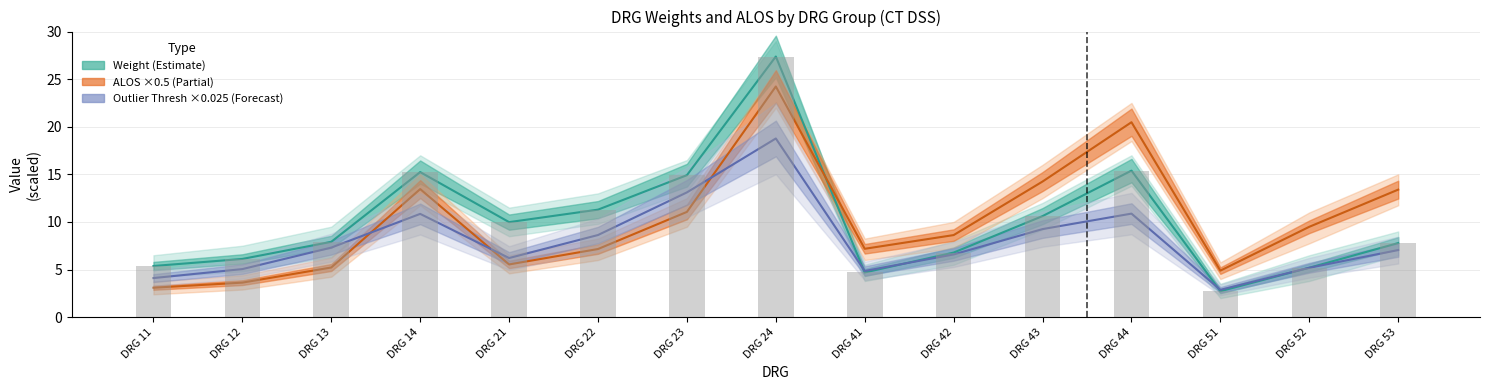

Are the bars grouped side by side (vs. stacked)?

Yes